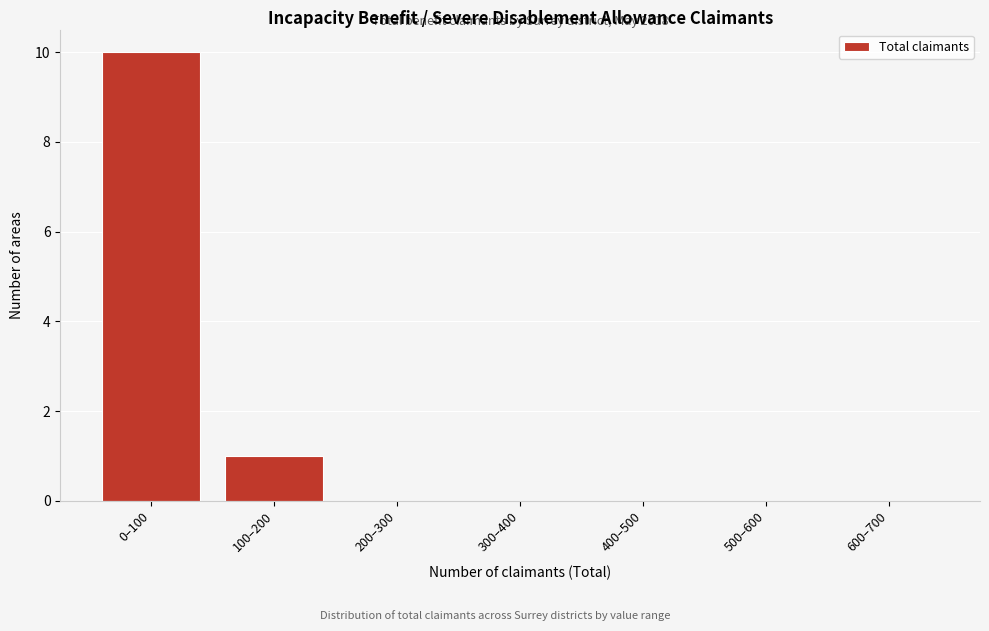

Reading right to left, what are all the values shown in this chart?

600–700=0	500–600=0	400–500=0	300–400=0	200–300=0	100–200=1	0–100=10